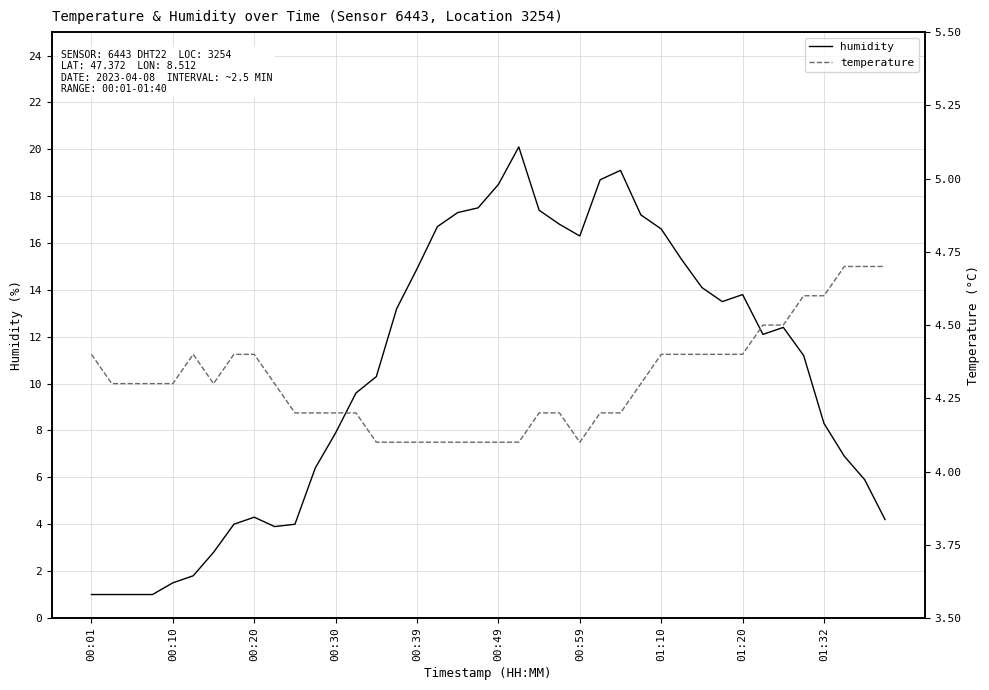

Which series ends up on top after the final intersection of humidity and temperature?

temperature